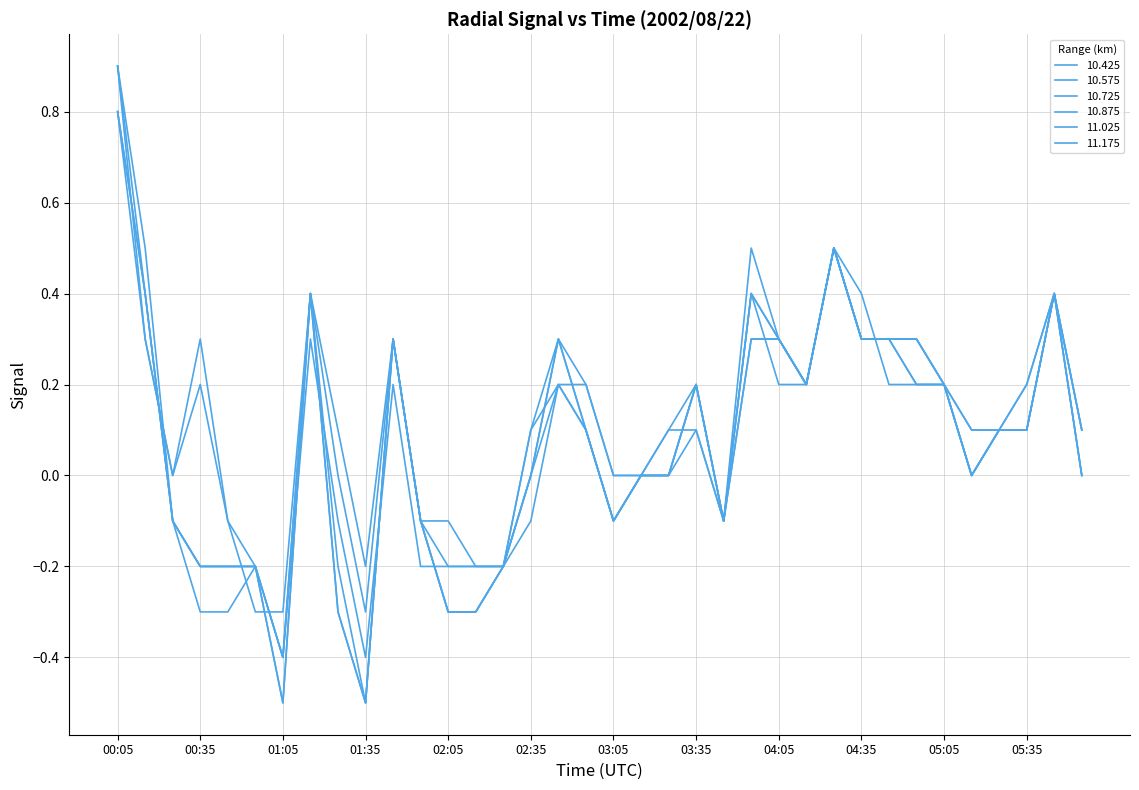

Which series has the widest spread of values?

10.875